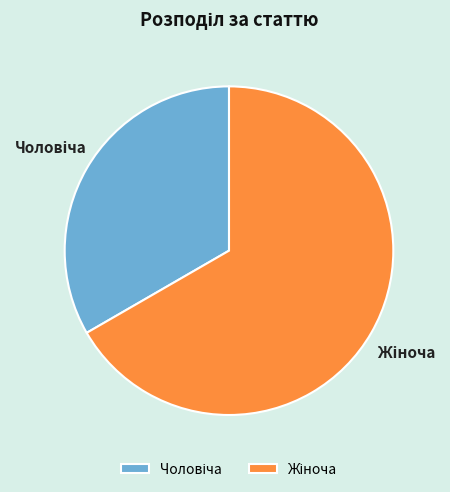

Is there any slice that represents more than half of the pie?

Yes